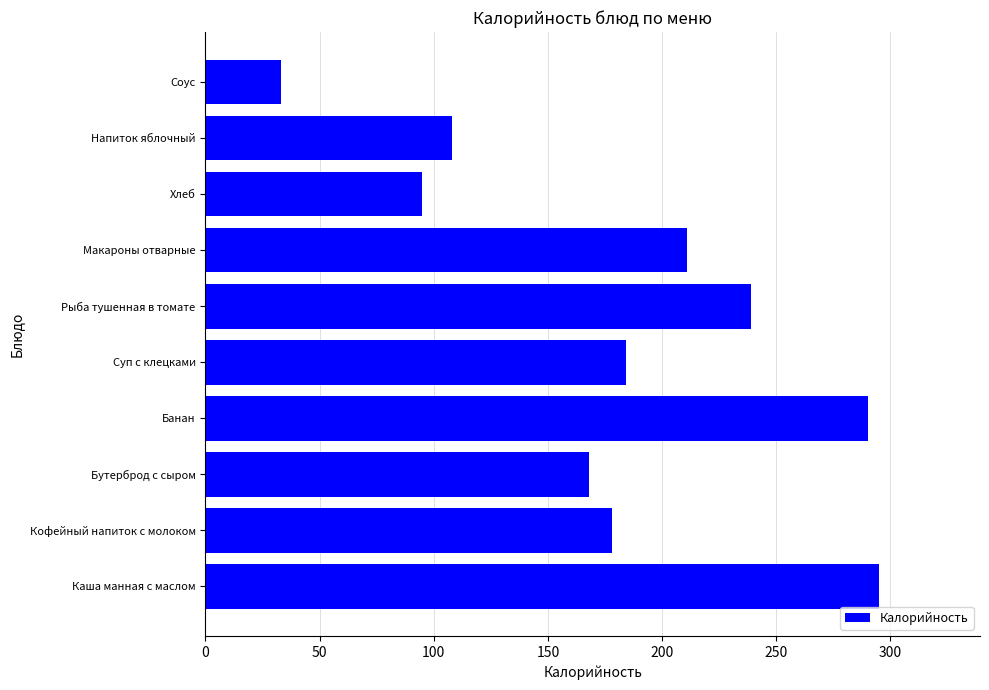

What is the average value?

180